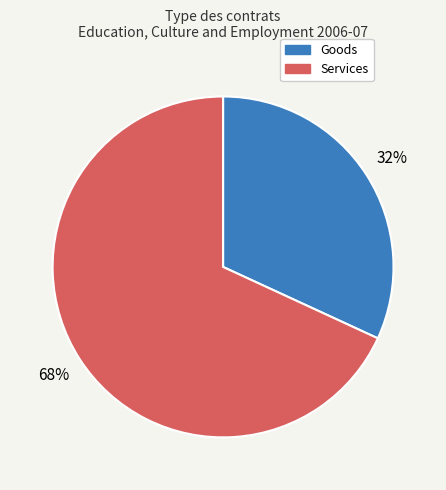

To the nearest percent, what is the difference between the largest and smallest slice percentages?

36%